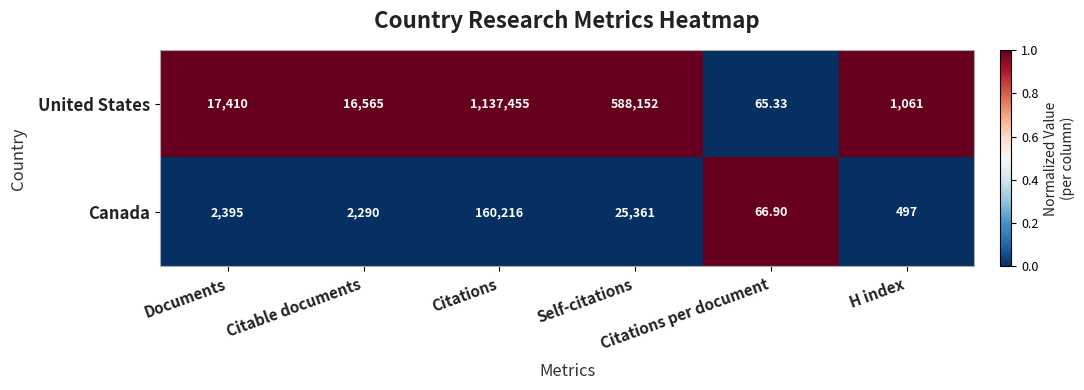

Which series has the largest total across all categories?

United States